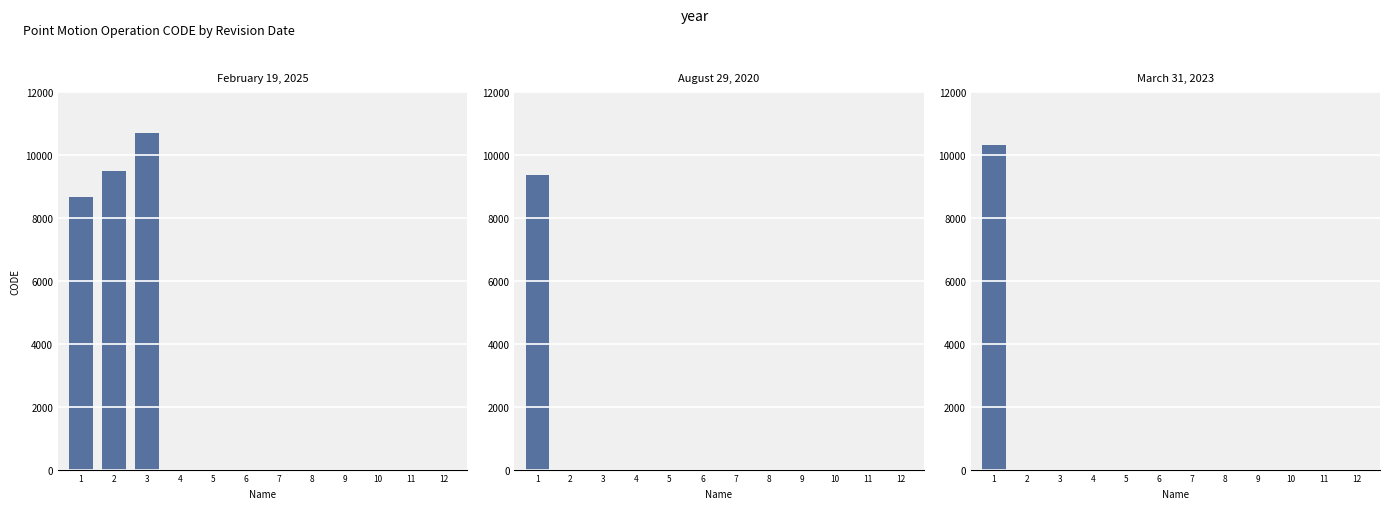

Is it true that the value at 1 is 8676?

True